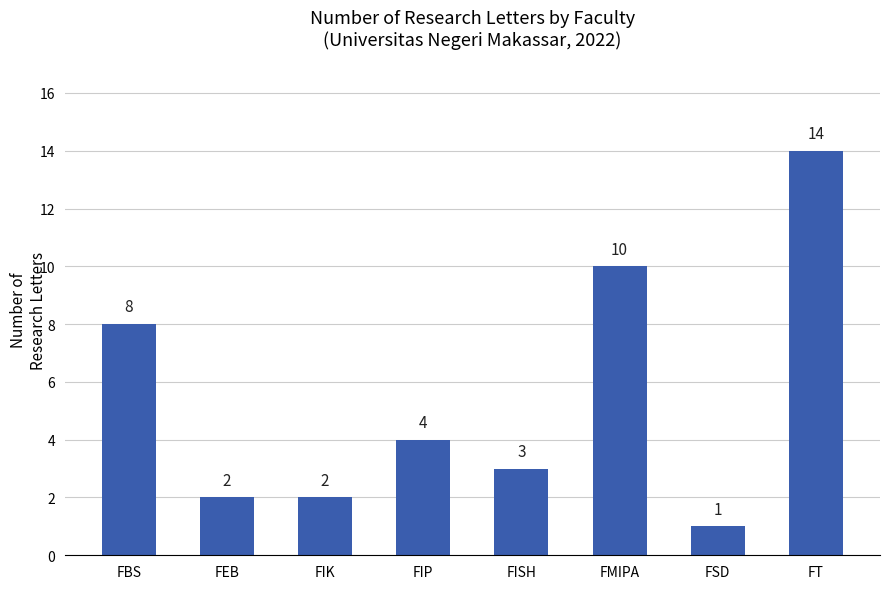

What is the label of the 2nd bar from the right?

FSD